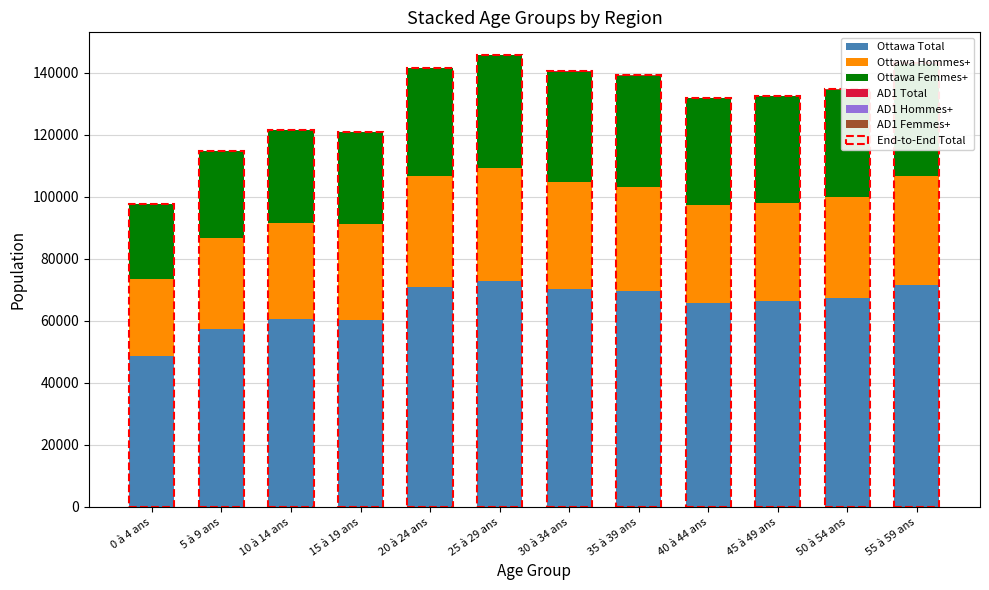

What is the difference between the second highest and second lowest values in the Ottawa Hommes+ series?

6620